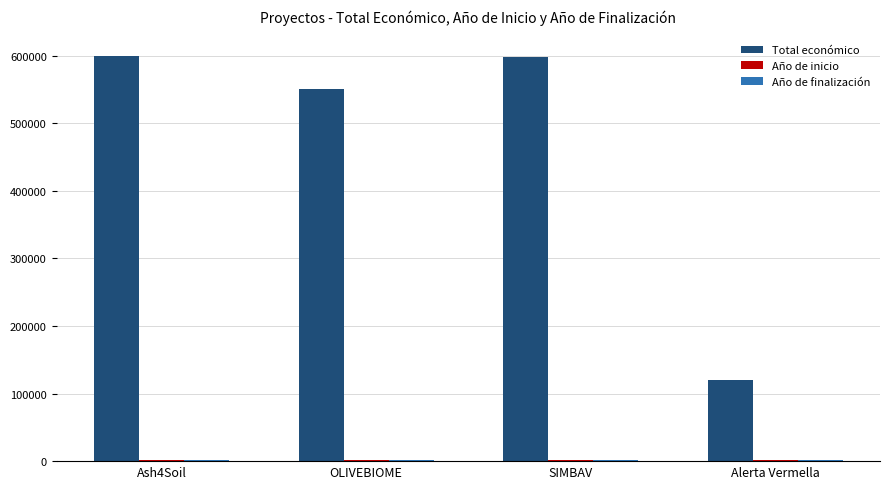

Which series has the largest range (max minus min)?

Total económico